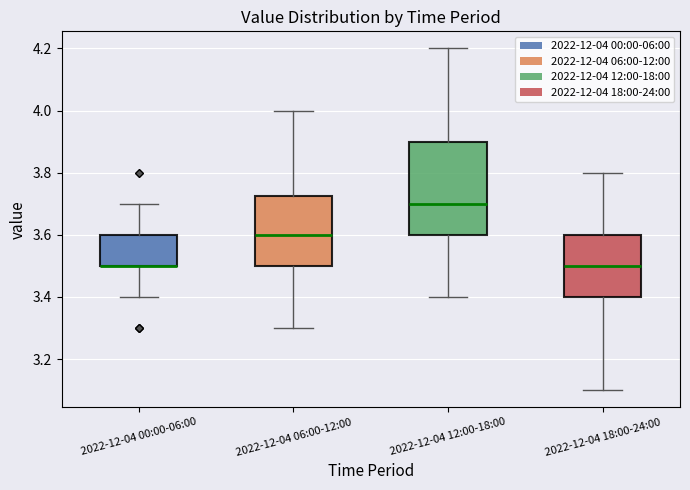

Which box is the tallest, from its lower edge to its upper edge?

2022-12-04 12:00-18:00